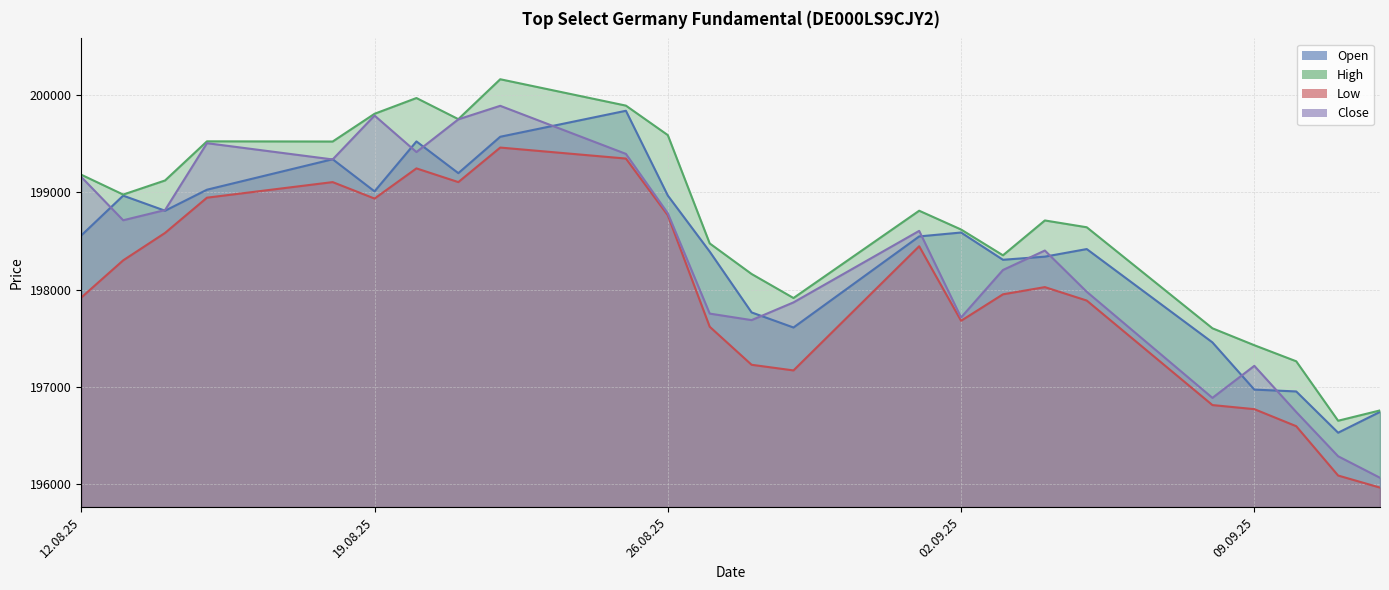

What is the highest value of the High series?

200161